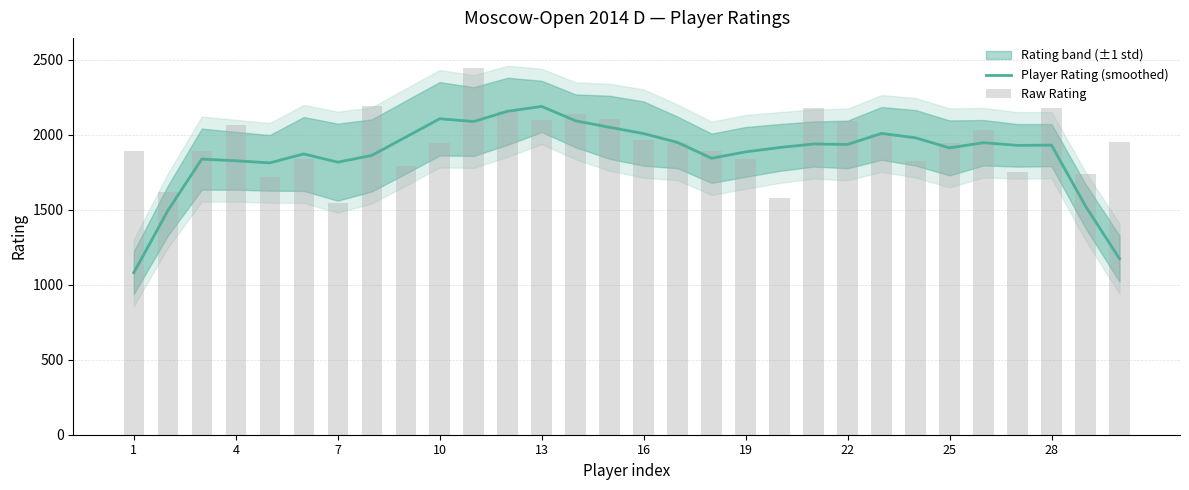

What is the lowest value of the Player Rating (smoothed) series?

1080.6